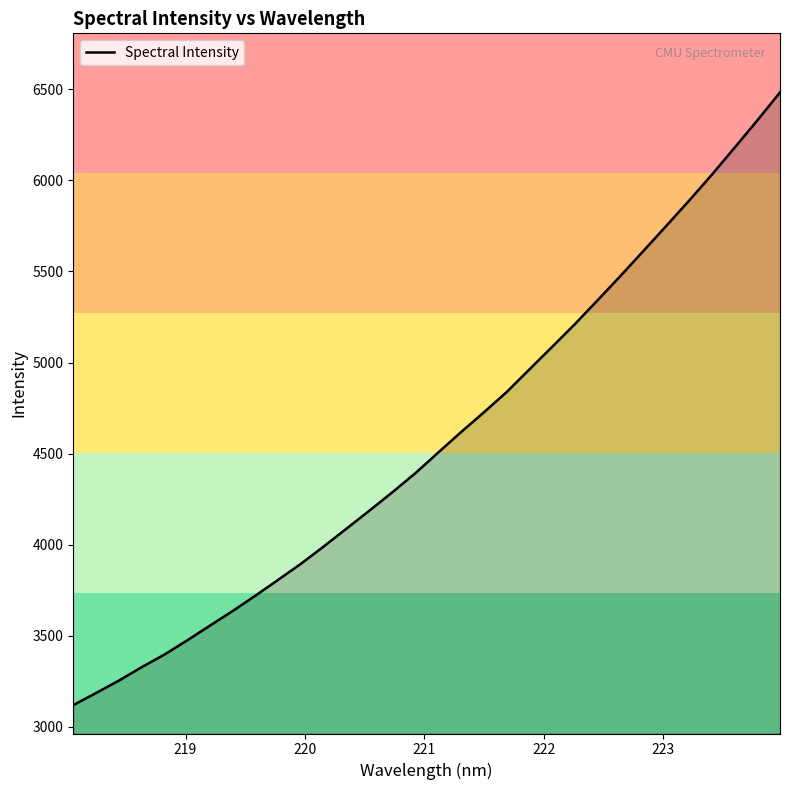

What is the difference between the maximum and minimum values?

3362.8